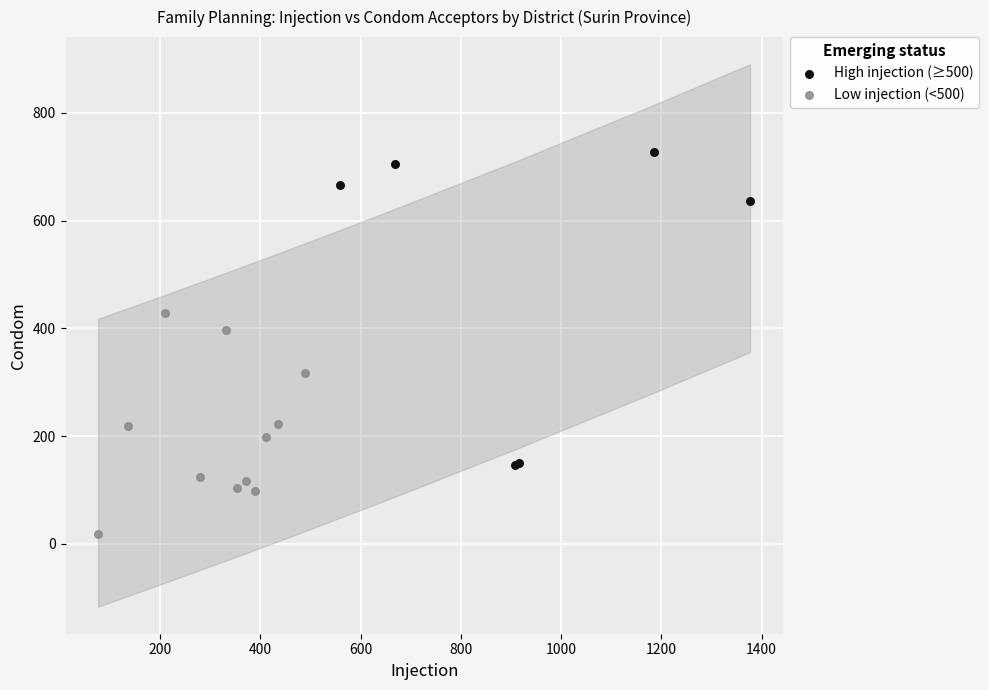

What are all the series names shown in the legend?

High injection (≥500), Low injection (<500)